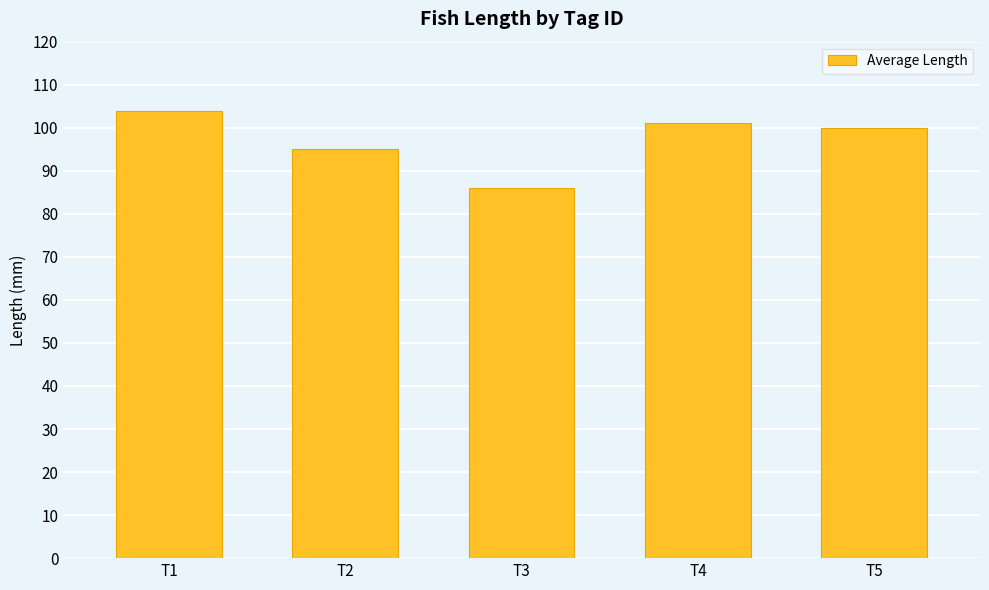

What is the minimum value shown in the chart?

86